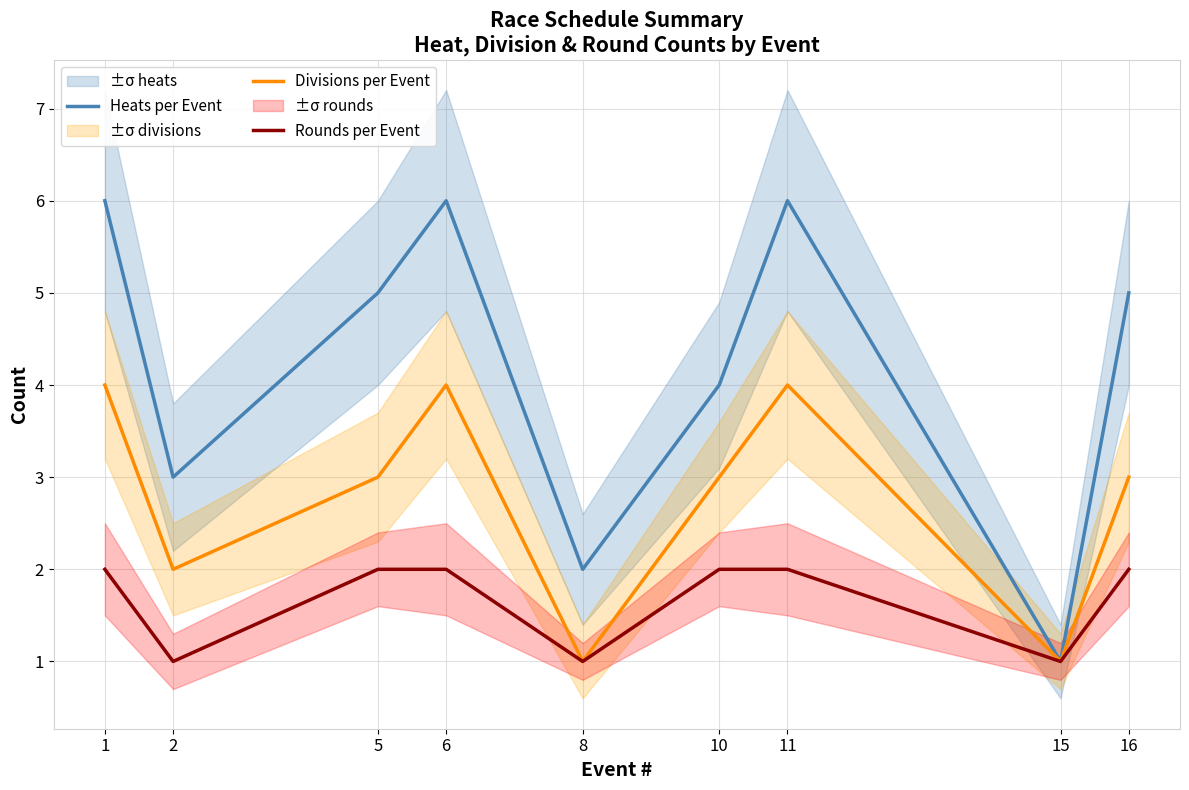

At which label does Heats per Event reach its minimum?

15